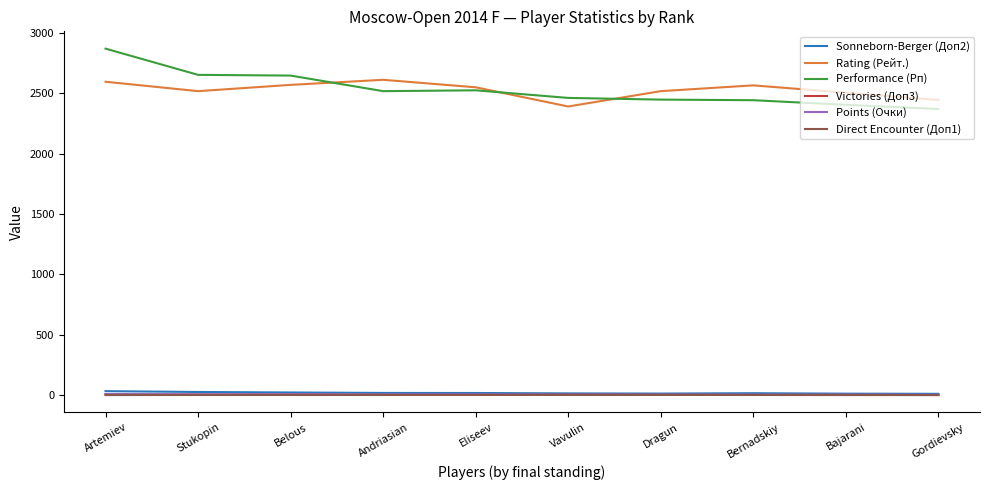

True or false: Performance (Рп) and Victories (Доп3) intersect in this chart.

False